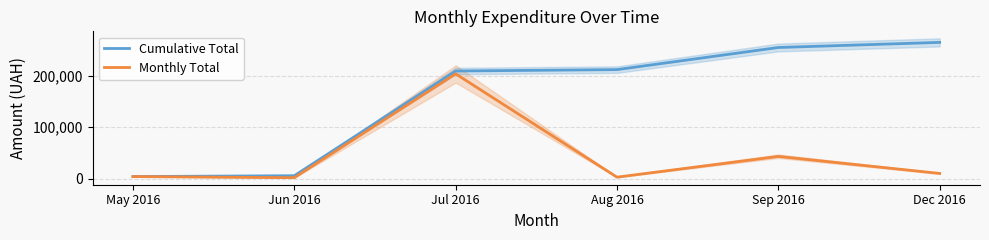

At which category is the sum across all series the highest?

Jul 2016